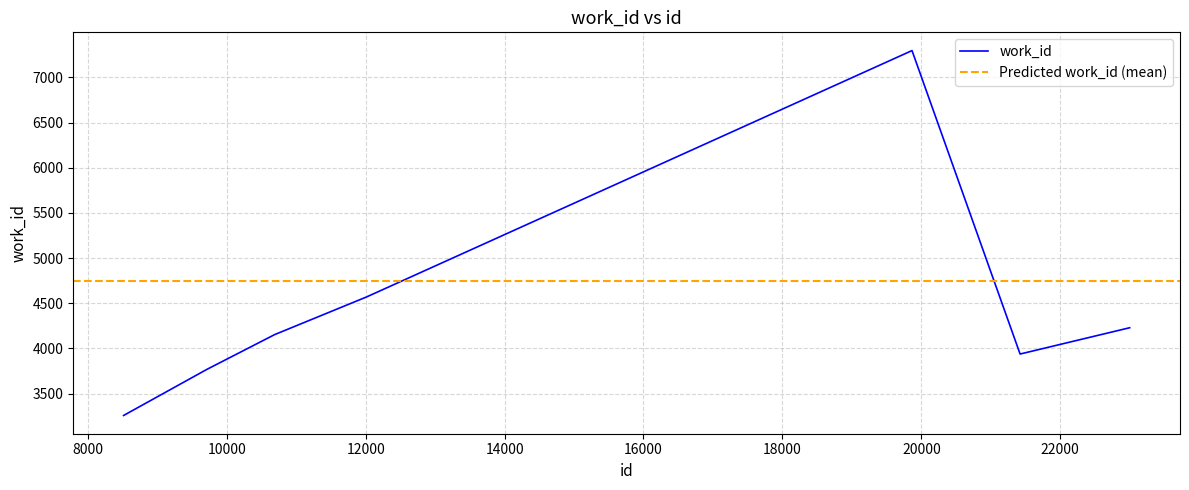

At which category does the chart reach its peak across all series?

19866